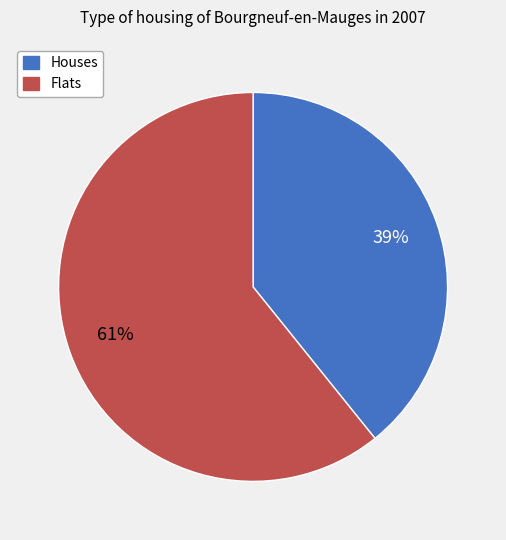

Which category has the smallest portion of the pie?

Houses